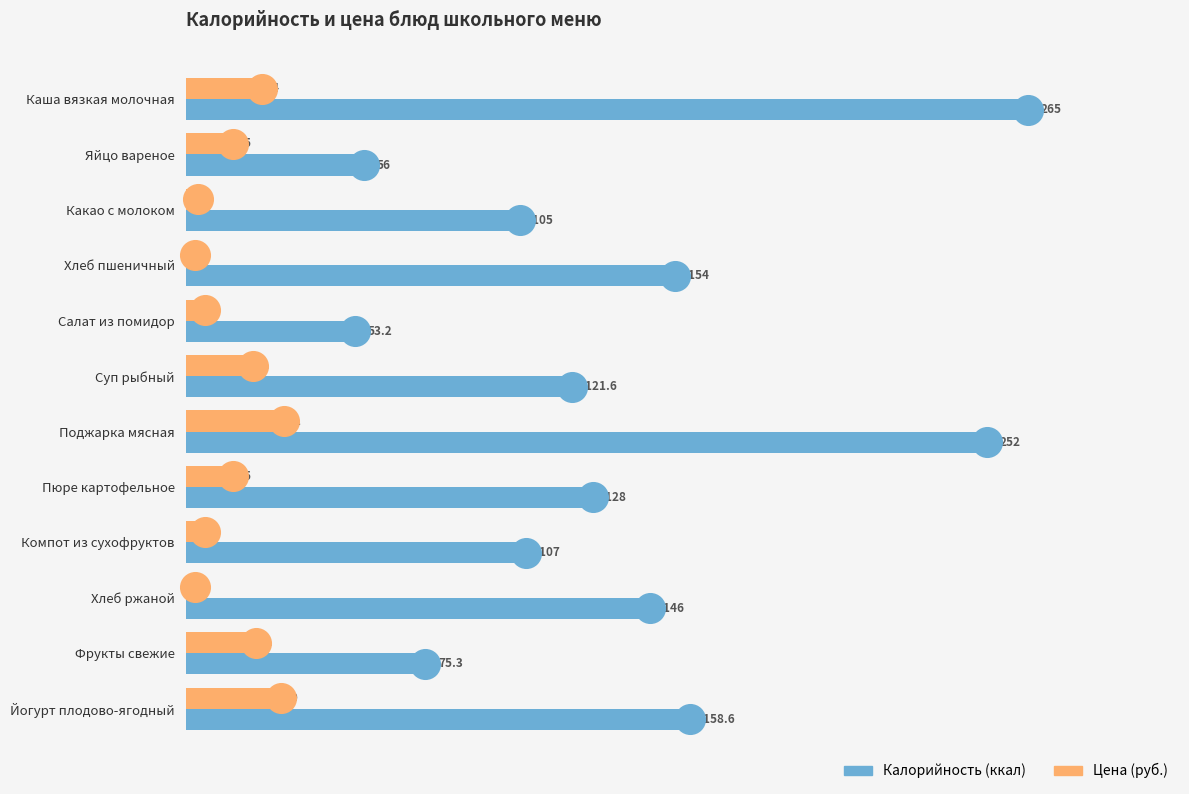

Which series has the largest total across all categories?

Калорийность (ккал)